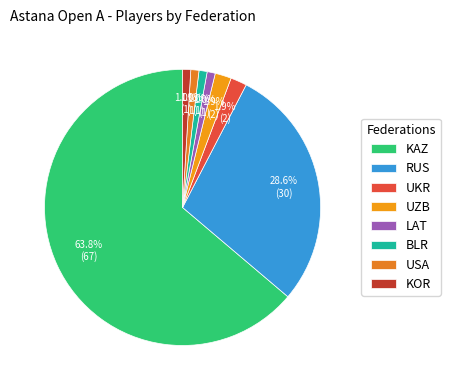

Rank the categories by value from lowest to highest.

LAT, BLR, USA, KOR, UKR, UZB, RUS, KAZ